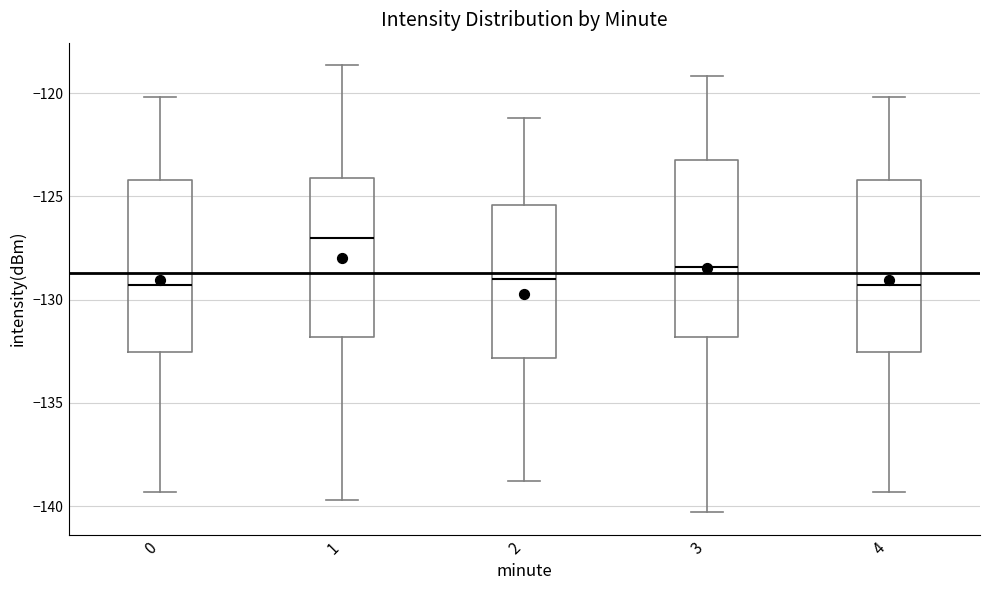

Reading left to right, read every box against the y-axis: the position of its median line, the range the box covers, and the ends of its whiskers. The values are not printed on the chart, so give them approximately, as read against the axis.

0: median -129.5, box -132.5 to -124.0, whiskers -139.5 to -120.0
1: median -127.0, box -132.0 to -124.0, whiskers -139.5 to -118.5
2: median -129.0, box -133.0 to -125.5, whiskers -139.0 to -121.0
3: median -128.5, box -132.0 to -123.0, whiskers -140.5 to -119.0
4: median -129.5, box -132.5 to -124.0, whiskers -139.5 to -120.0